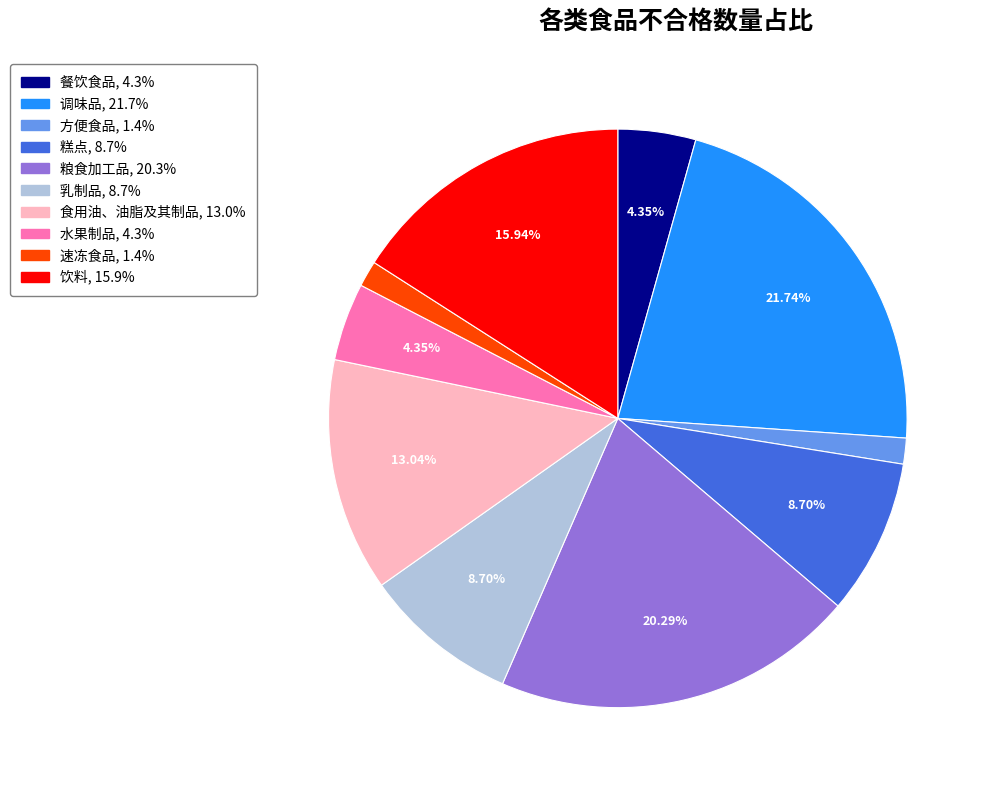

Combined, do 餐饮食品 and 速冻食品 account for over 50%?

No